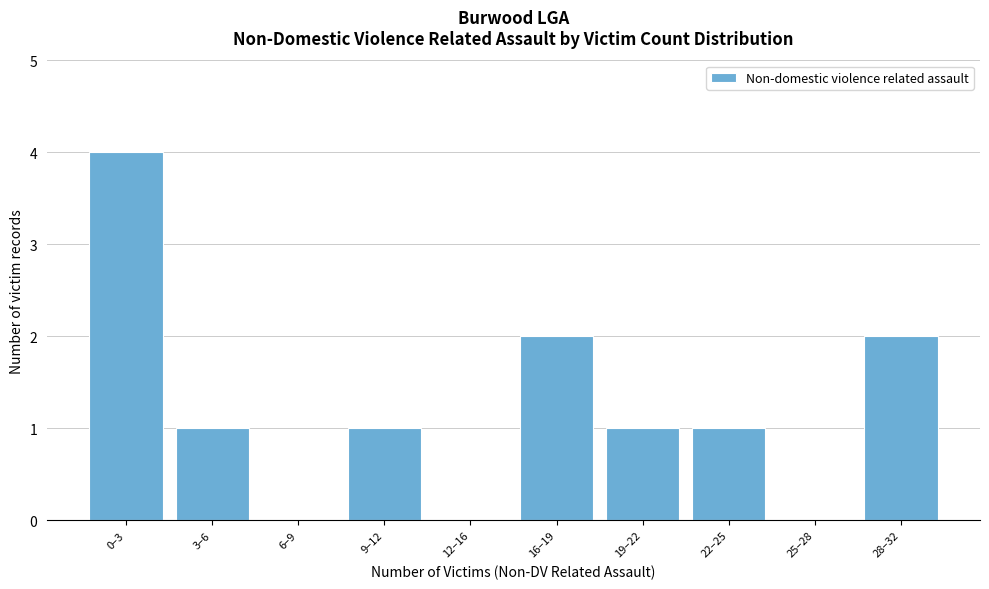

Reading right to left, list all the values displayed in this chart.

28–32=2	25–28=0	22–25=1	19–22=1	16–19=2	12–16=0	9–12=1	6–9=0	3–6=1	0–3=4